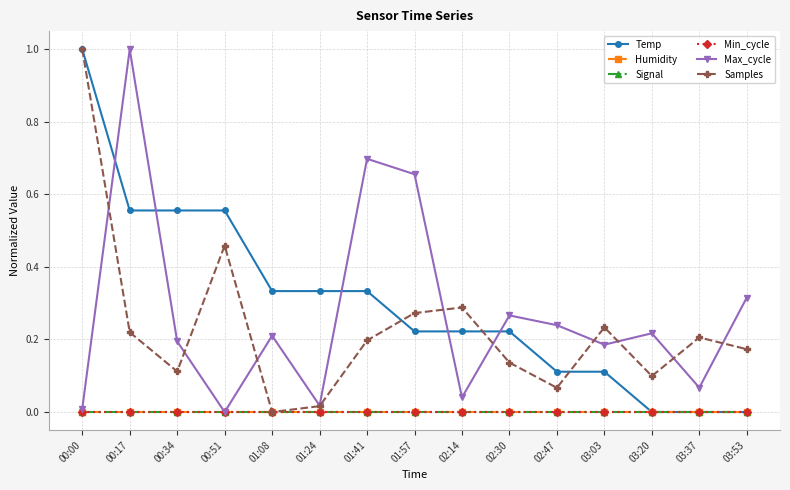

What is the total value across all series at 01:41?

1.2